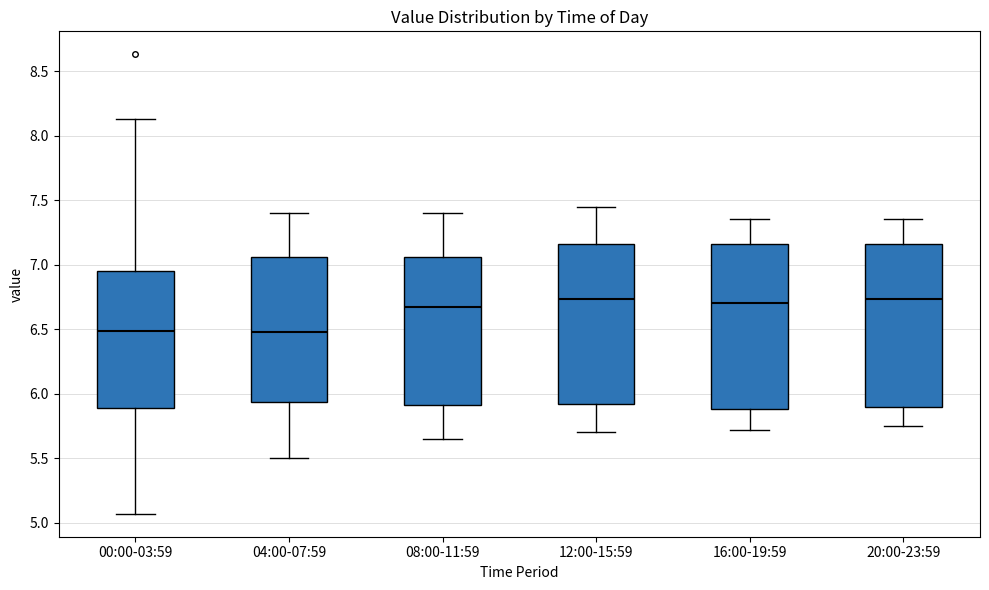

Where is the upper edge of the box for 04:00-07:59 on the y-axis? The values are not printed on the chart, so give them approximately, as read against the axis.

7.05